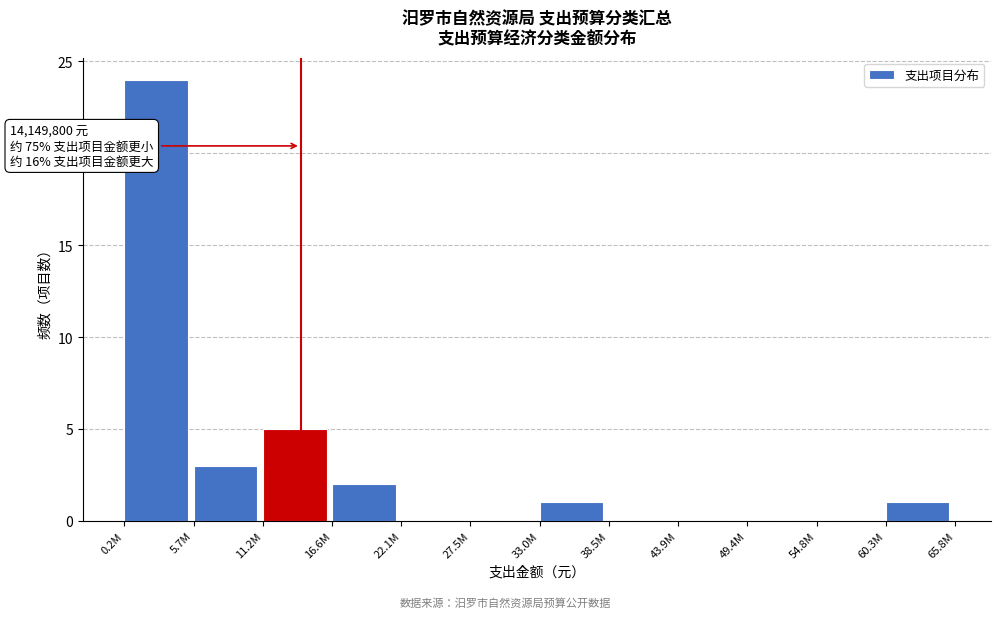

Reading left to right, what are all the values shown in this chart?

0.2M=24	5.7M=3	11.2M=5	16.6M=2	22.1M=0	27.5M=0	33.0M=1	38.5M=0	43.9M=0	49.4M=0	54.8M=0	60.3M=1